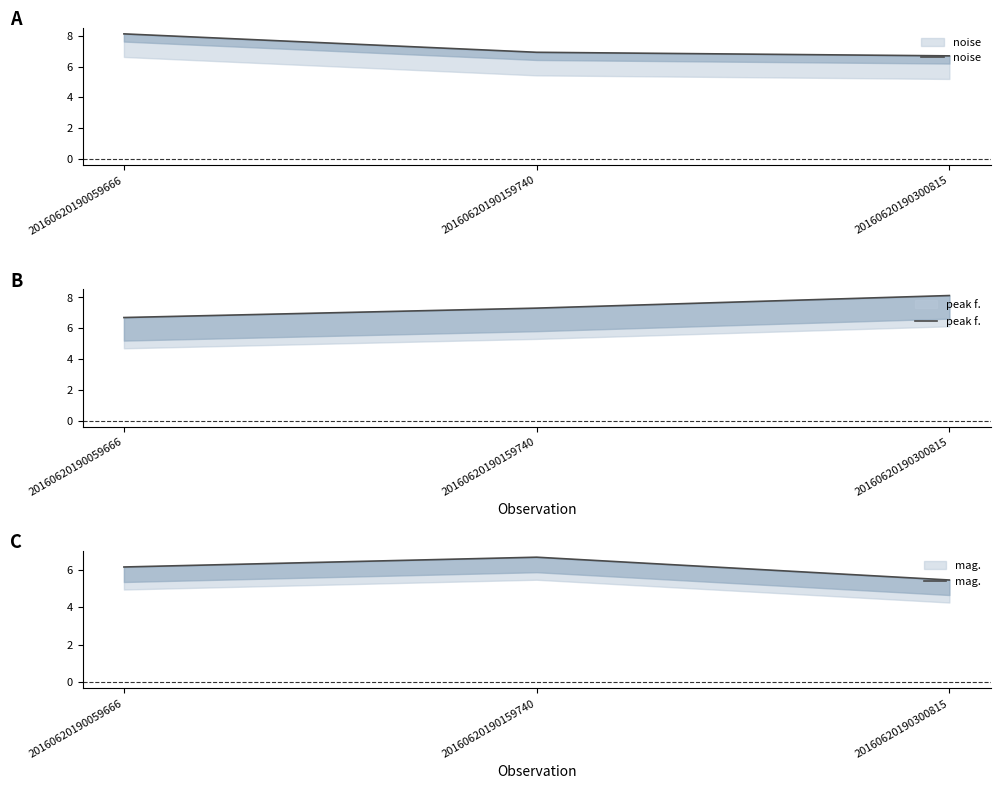

At which label does peak f. reach its peak?

20160620190300815